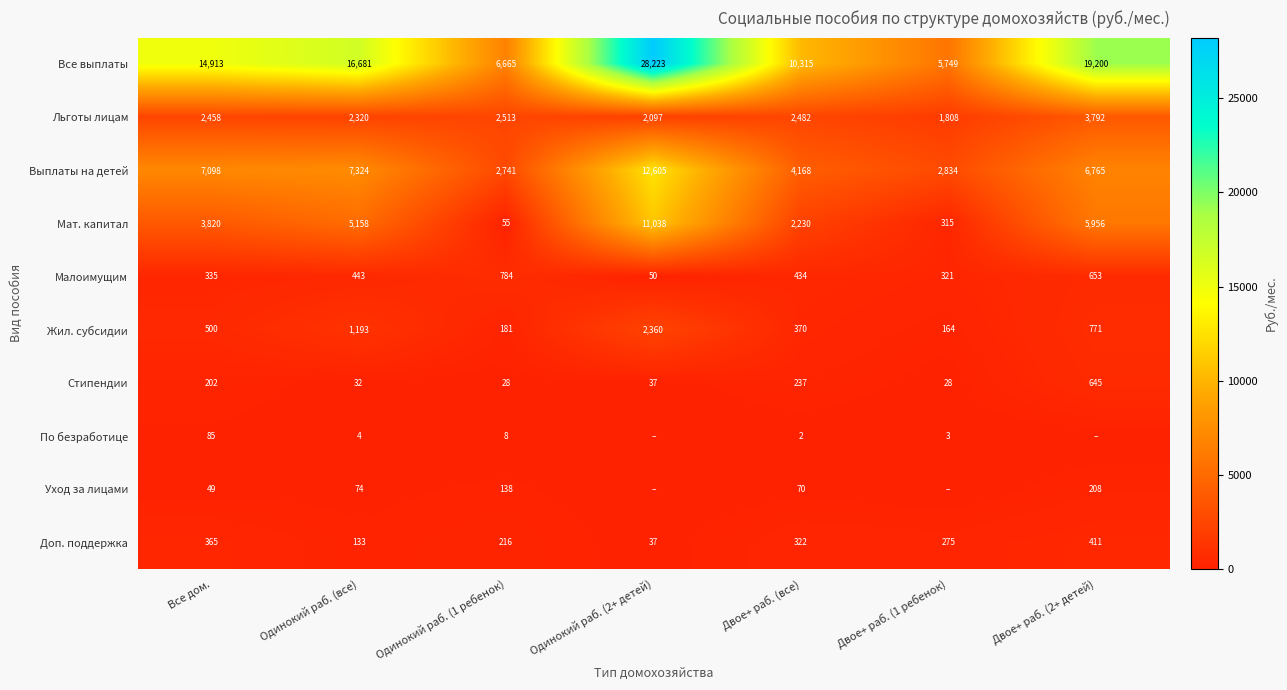

What is the sum of all Малоимущим values?

3020